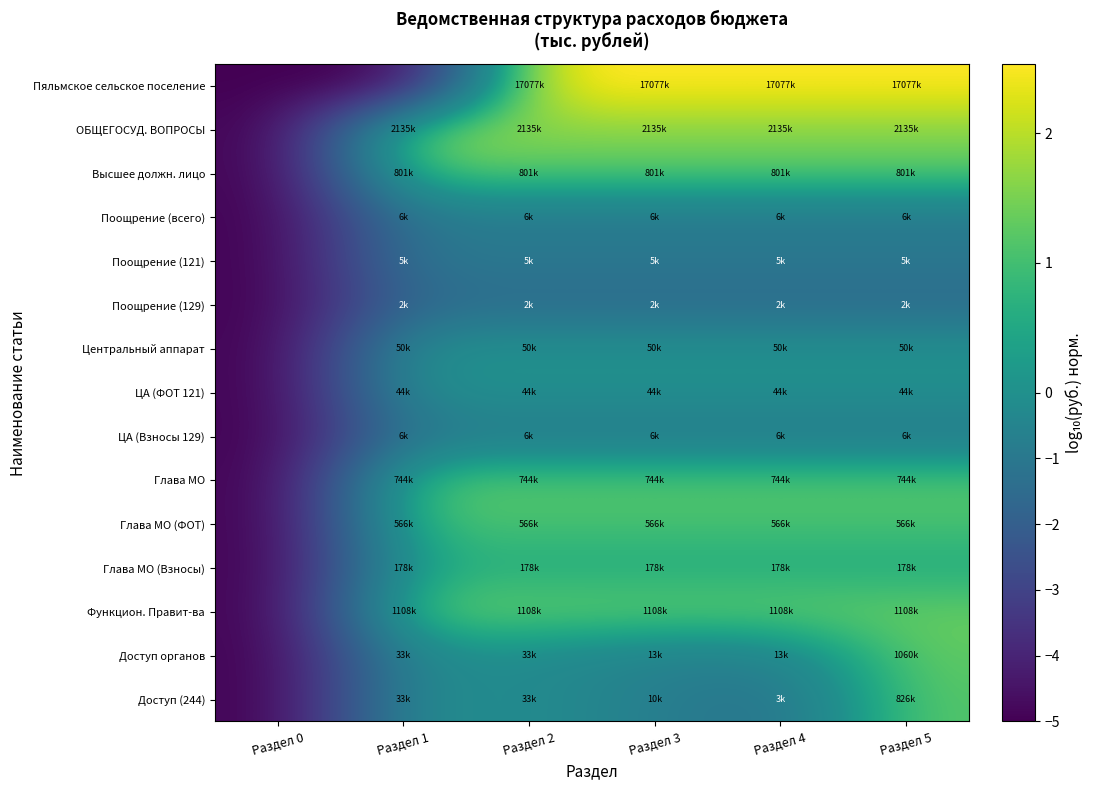

At which category does the chart reach its minimum across all series?

Раздел 0